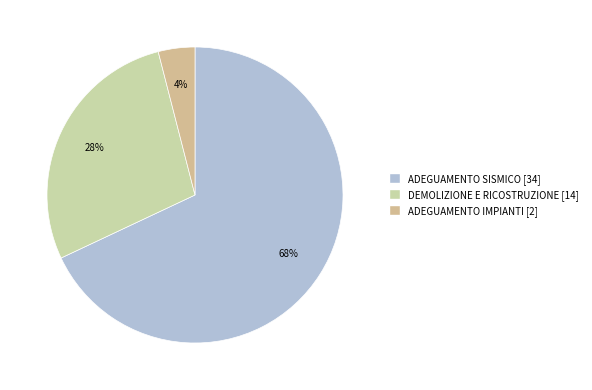

What is the majority slice?

ADEGUAMENTO SISMICO